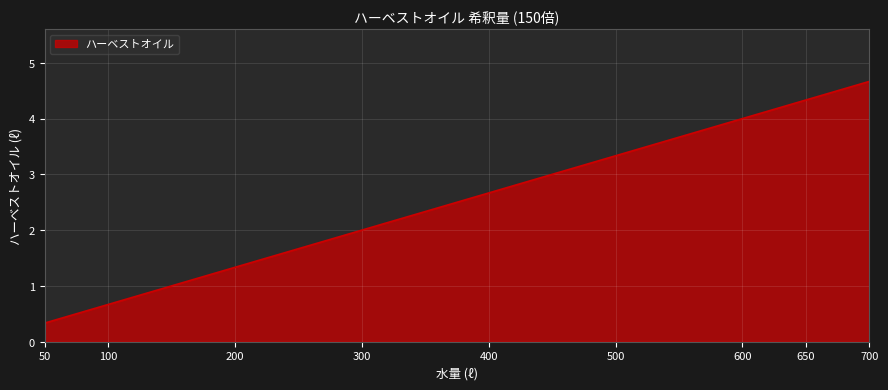

At which label is the value closest to 2?

300